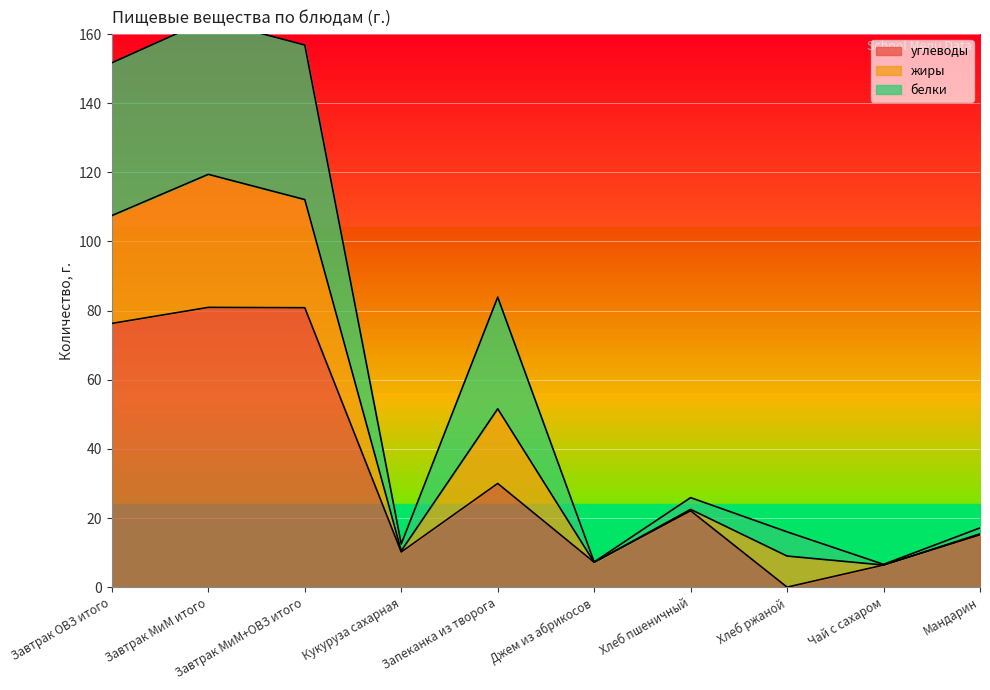

Does the chart display data point markers on the line(s)?

No